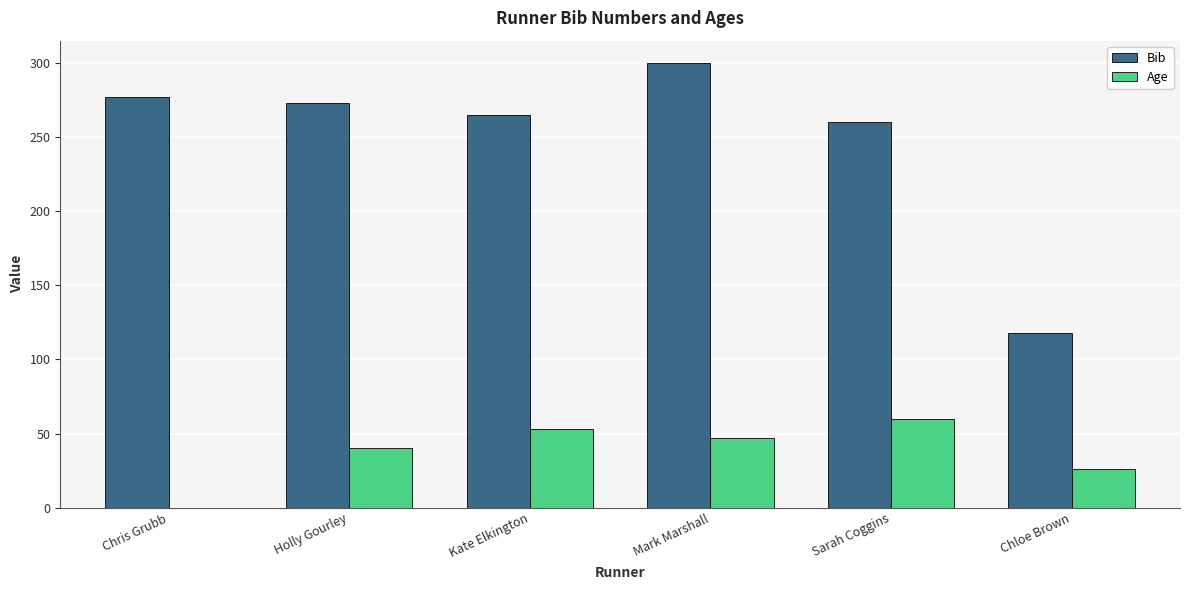

What is the greatest value displayed?

300